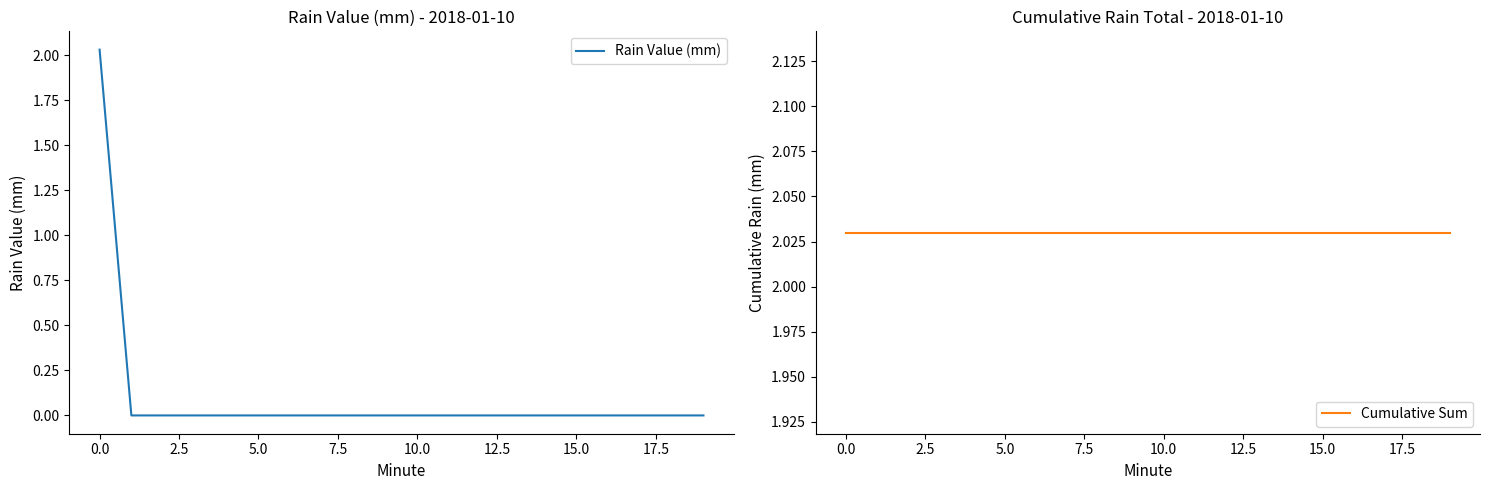

True or false: Rain Value (mm) has more than 0 interior local peaks.

False